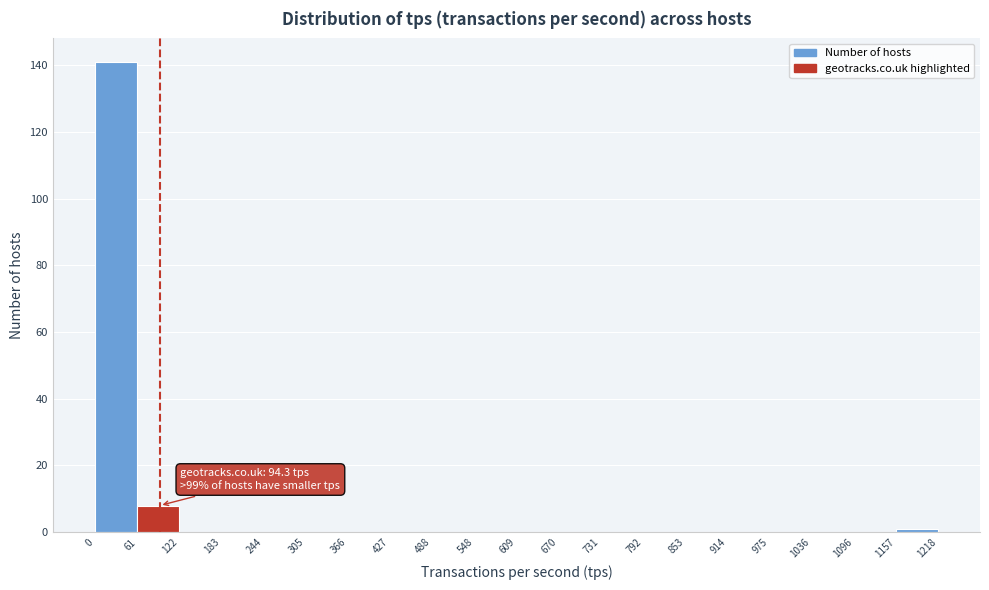

Over which range of the x-axis is the bar tallest?

0 to 61